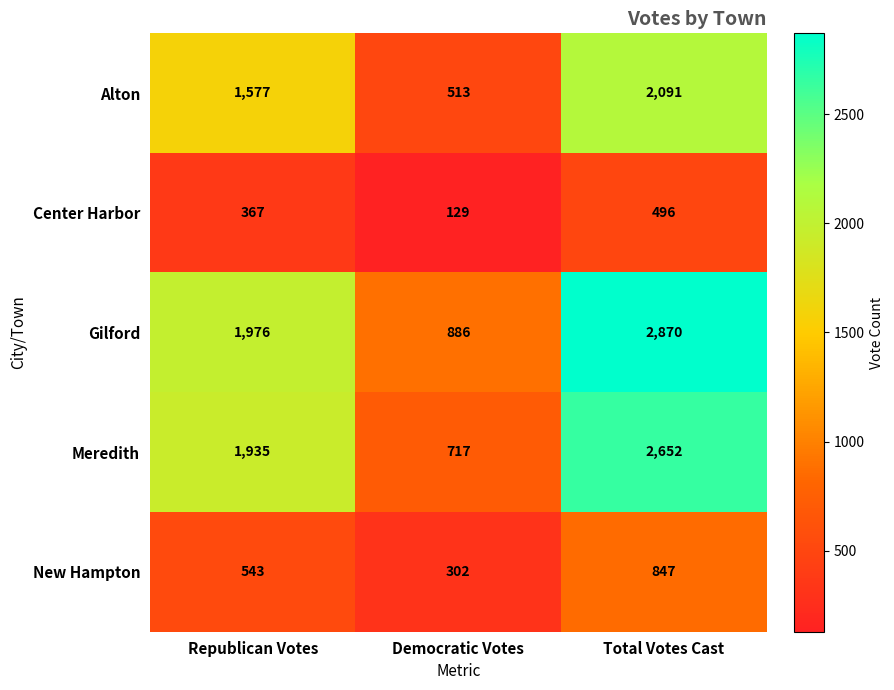

At Democratic Votes, list the series in order from smallest to largest.

Center Harbor, New Hampton, Alton, Meredith, Gilford